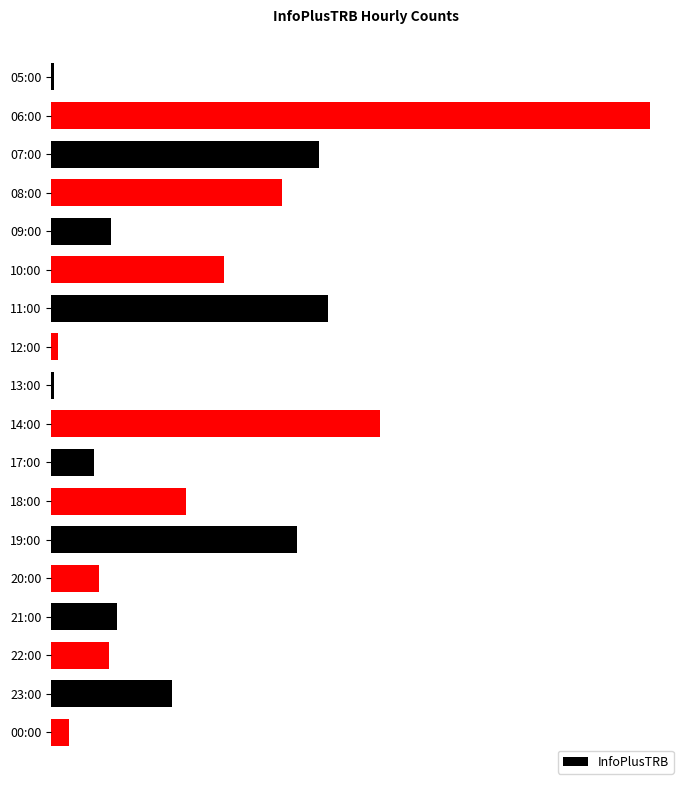

Does the chart contain any negative values?

No